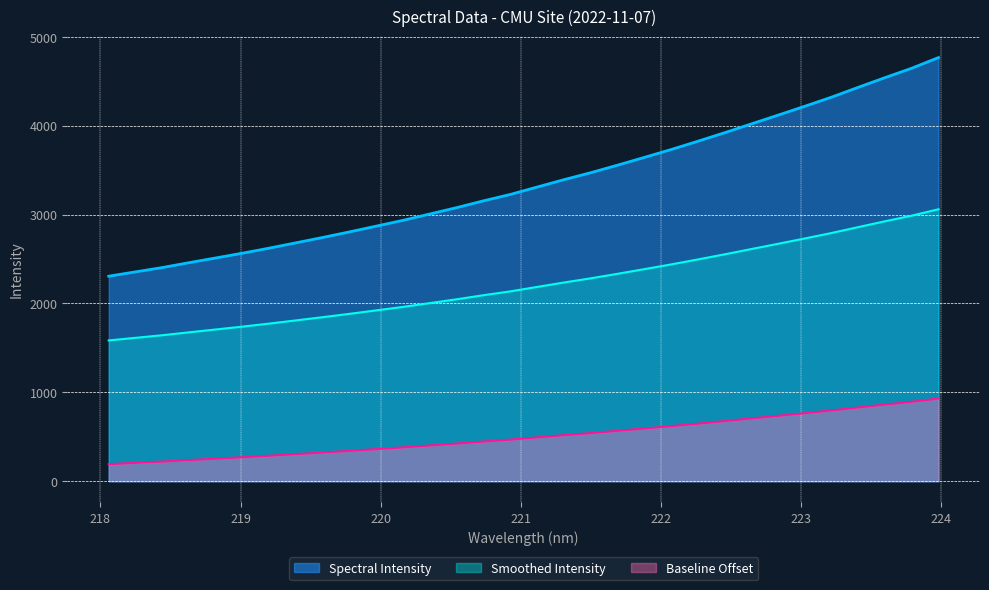

Reading left to right, extract all data points from this chart.

2306.4	2355.4	2403.9	2458.8	2512.2	2565.9	2622.9	2682.8	2743.3	2805.9	2870.9	2936.2	3007.5	3078.9	3155.3	3226.8	3310.0	3392.9	3471.2	3555.8	3643.2	3731.6	3824.8	3920.7	4020.0	4118.5	4218.7	4321.1	4431.9	4540.8	4646.7	4766.4